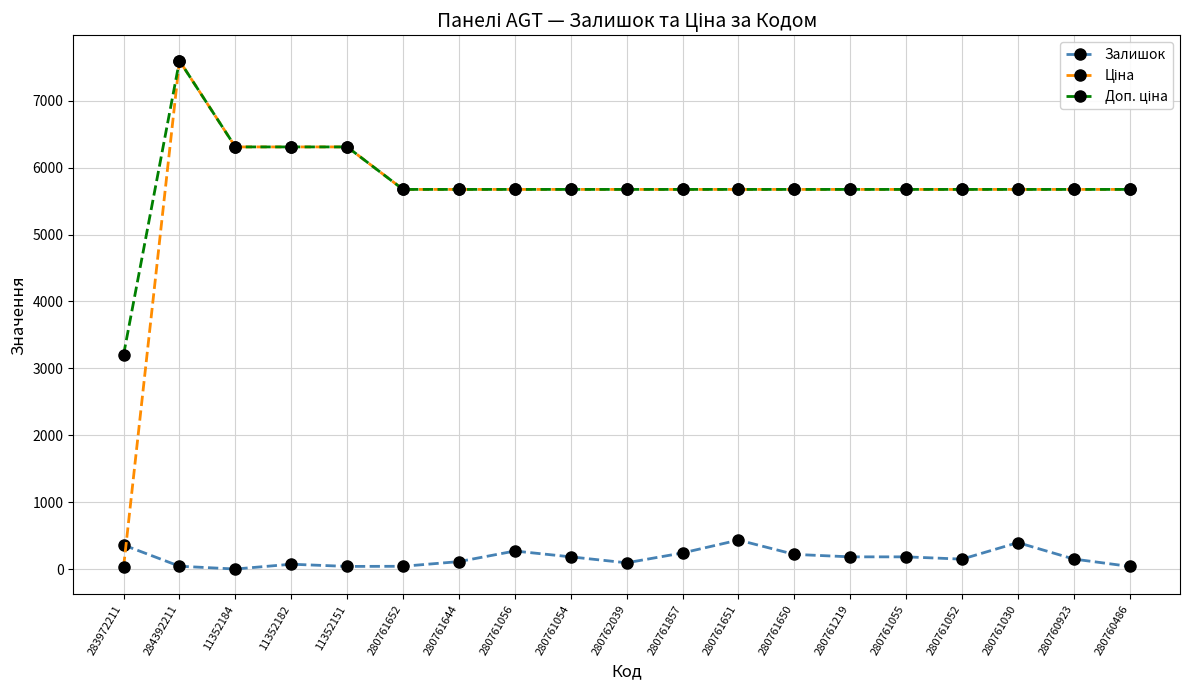

What is the value of the Залишок point at the 13th from the left?

220.0